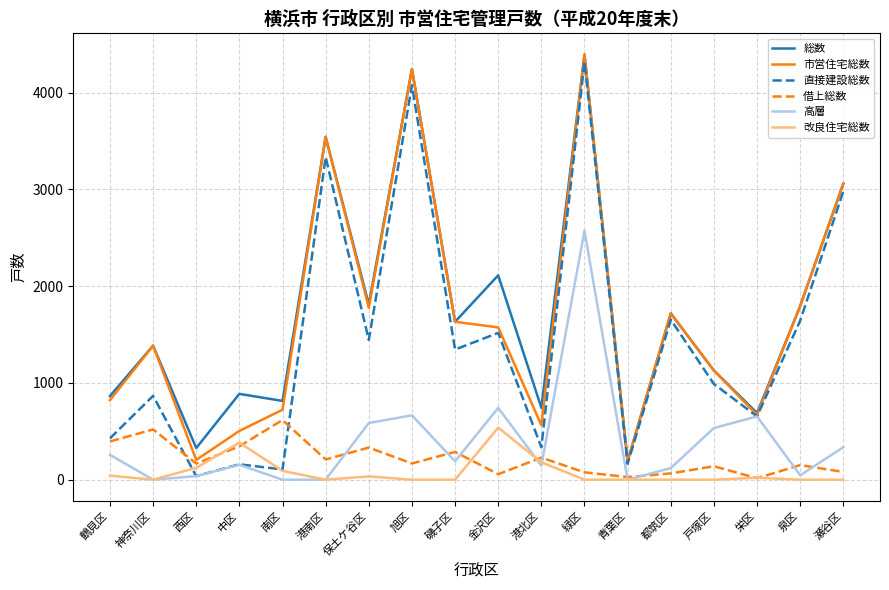

True or false: 総数 has a value of 1188 at 中区.

False